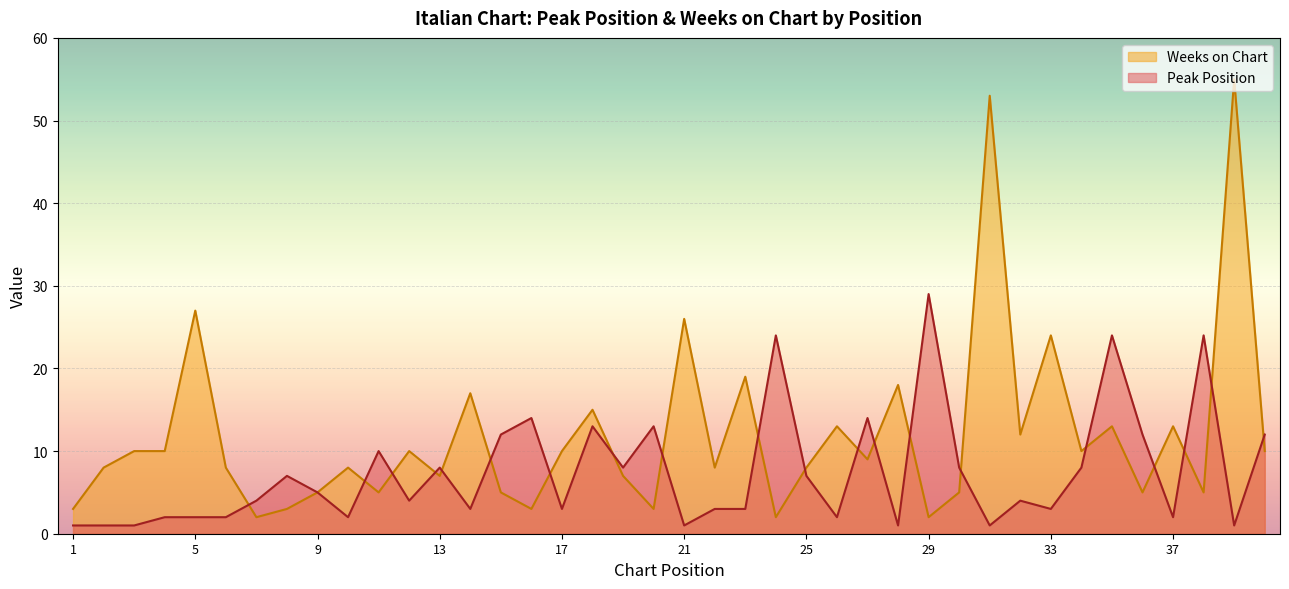

True or false: Weeks on Chart has a value of 3 at 16.

True